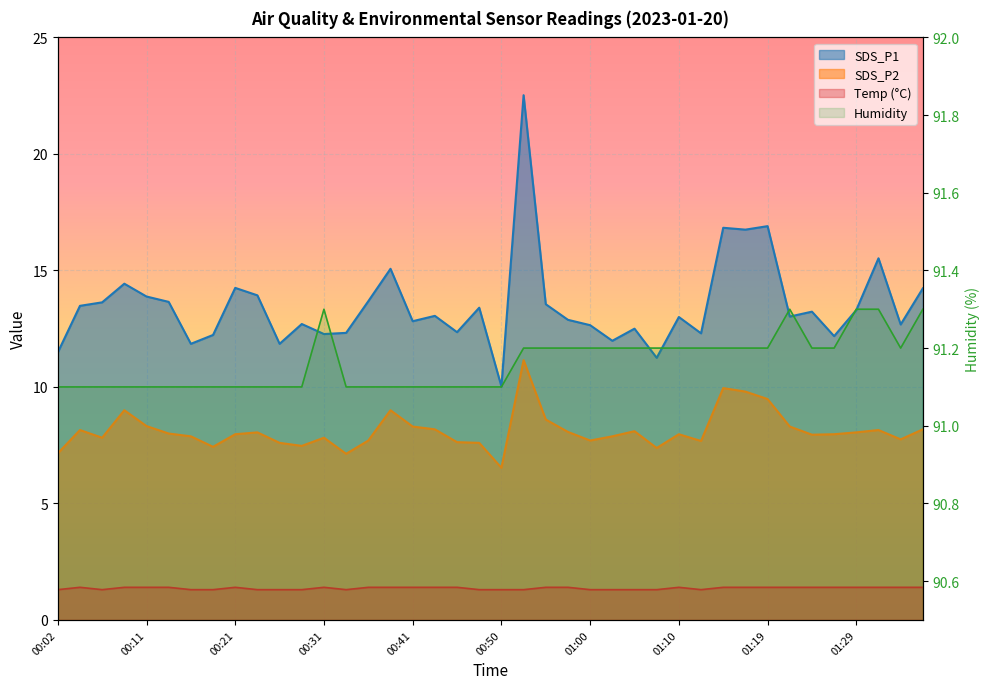

How many distinct data groups are displayed?

4